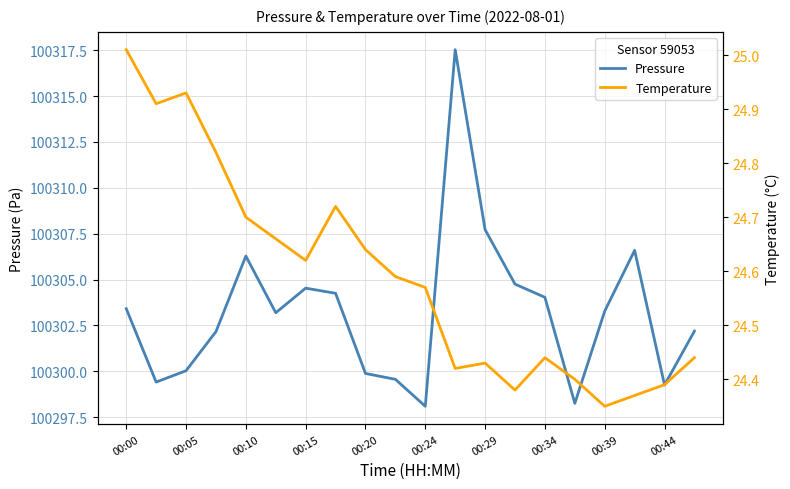

What is the lowest value of the Pressure series?

100298.1